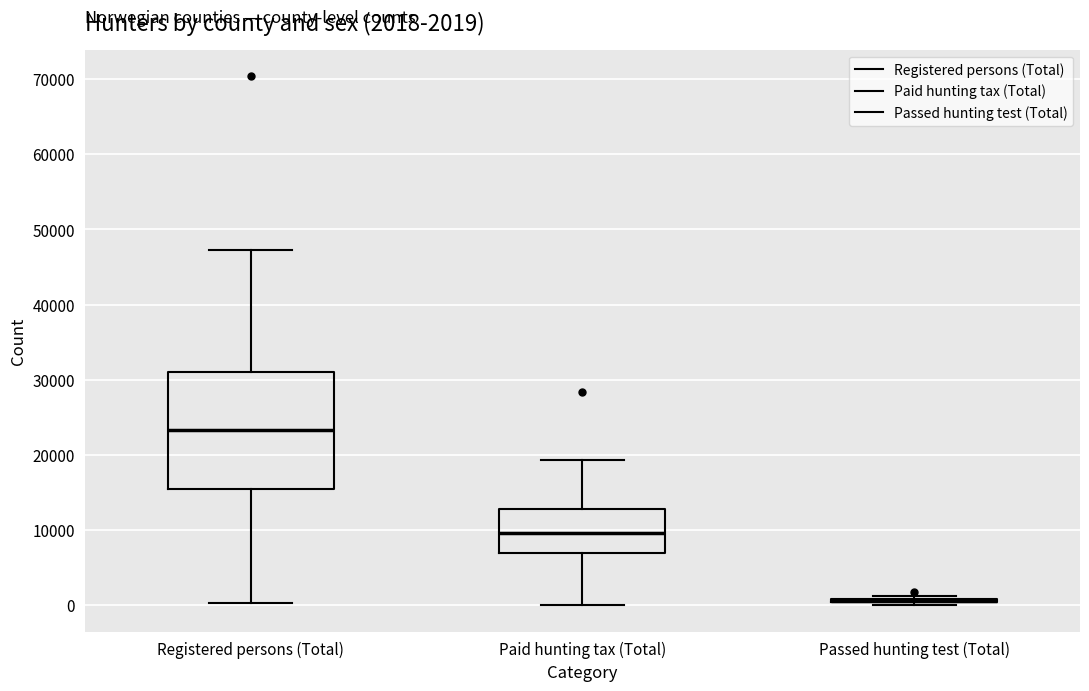

Which box is the tallest, from its lower edge to its upper edge?

Registered persons (Total)